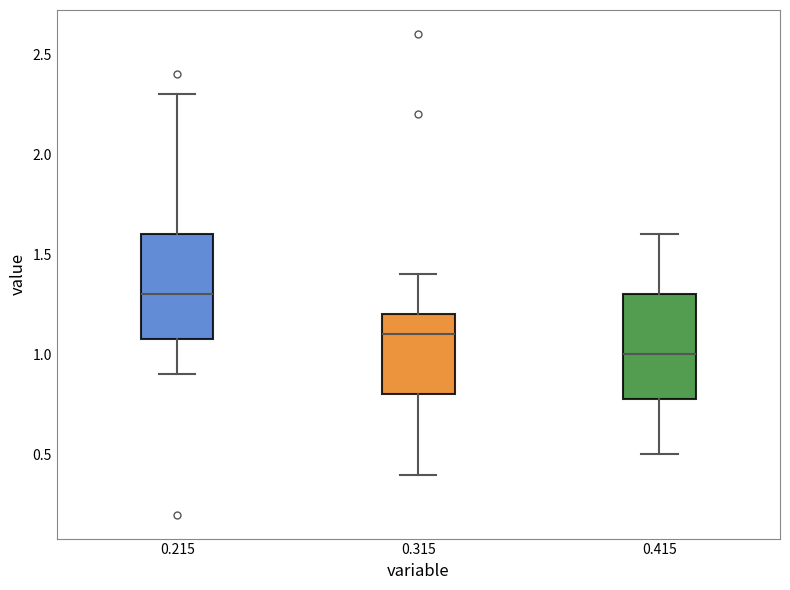

Reading left to right, read every box against the y-axis: the position of its median line, the range the box covers, and the ends of its whiskers. The values are not printed on the chart, so give them approximately, as read against the axis.

0.215: median 1.3, box 1.1 to 1.6, whiskers 0.9 to 2.3
0.315: median 1.1, box 0.8 to 1.2, whiskers 0.4 to 1.4
0.415: median 1.0, box 0.8 to 1.3, whiskers 0.5 to 1.6